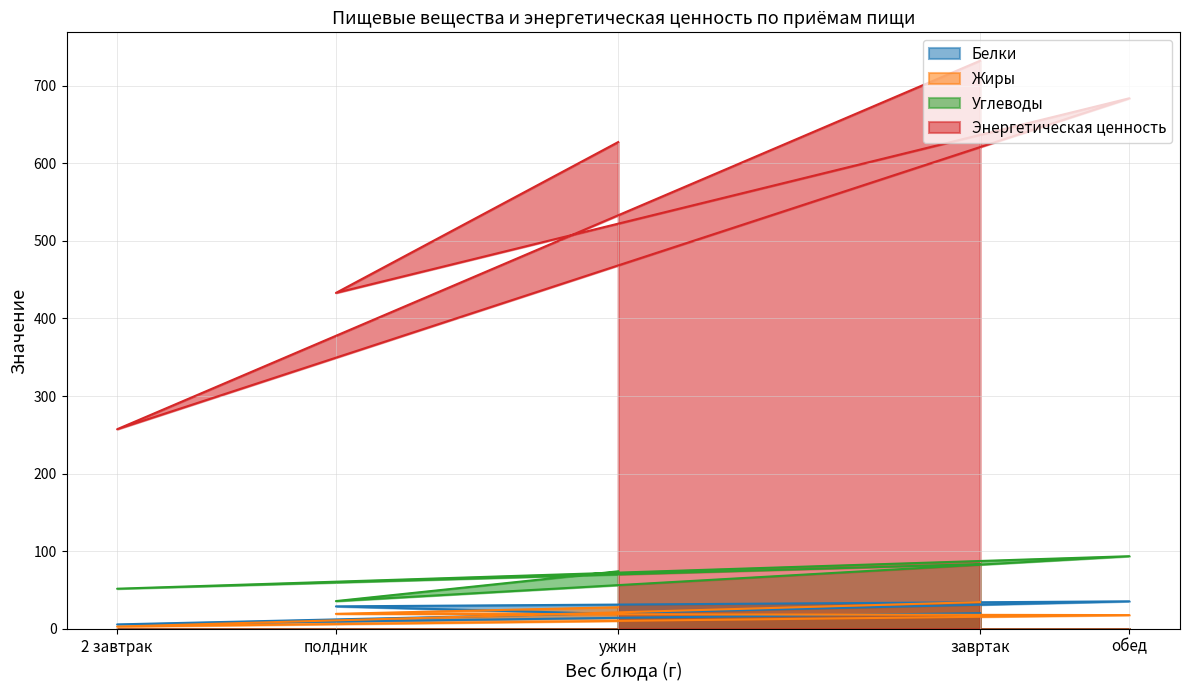

Reading left to right, list all the values displayed in this chart.

Белки: завртак=20.2	2 завтрак=5.7	обед=35.4	полдник=28.9	ужин=19.1
Жиры: завртак=34.5	2 завтрак=2.9	обед=17.7	полдник=19.3	ужин=27.8
Углеводы: завртак=83.4	2 завтрак=51.7	обед=93.6	полдник=35.8	ужин=74.1
Энергетическая ценность: завртак=732.0	2 завтрак=257.2	обед=683.7	полдник=432.9	ужин=627.2